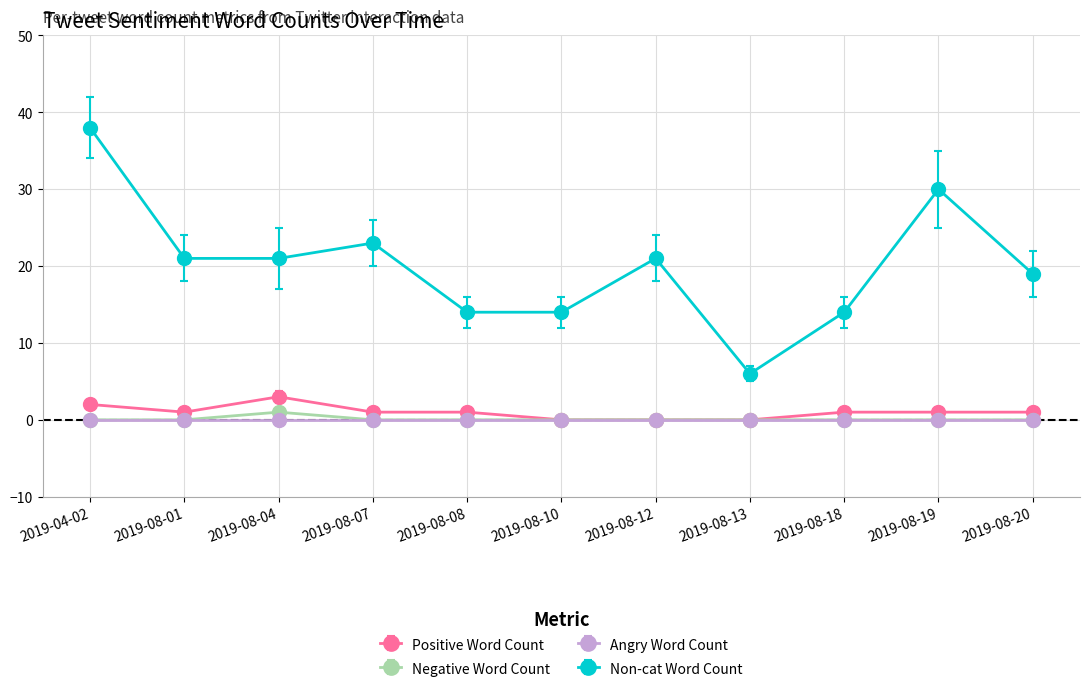

True or false: Non-cat Word Count and Negative Word Count cross at least once.

False